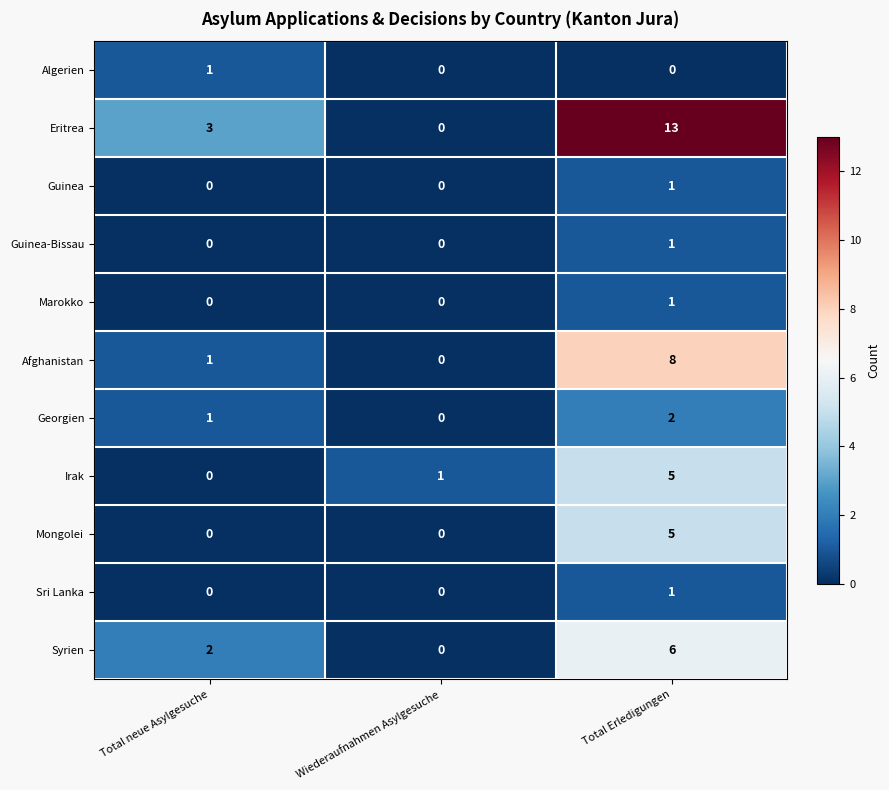

Count the Georgien values in the range 0 to 2.

3